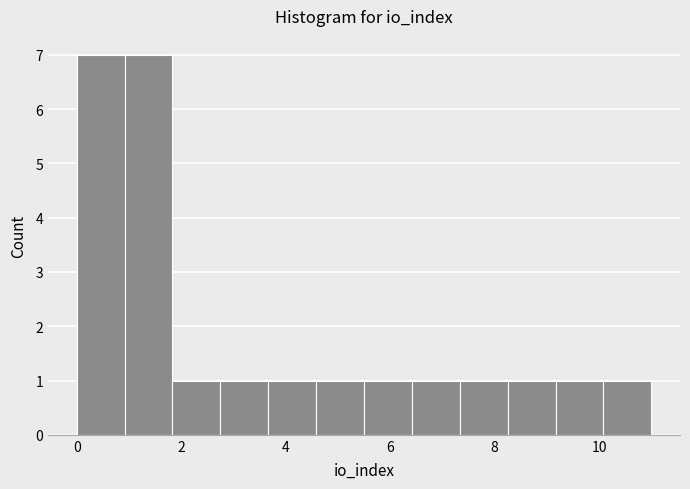

Reading left to right, list every bar in this chart as the range it spans on the x-axis followed by its height. Neither the bar edges nor the heights are printed on the chart, so give them approximately, as read against the axes.

0.0 to 1.0: 7
1.0 to 1.8: 7
1.8 to 2.8: 1
2.8 to 3.6: 1
3.6 to 4.6: 1
4.6 to 5.6: 1
5.6 to 6.4: 1
6.4 to 7.4: 1
7.4 to 8.2: 1
8.2 to 9.2: 1
9.2 to 10.0: 1
10.0 to 11.0: 1